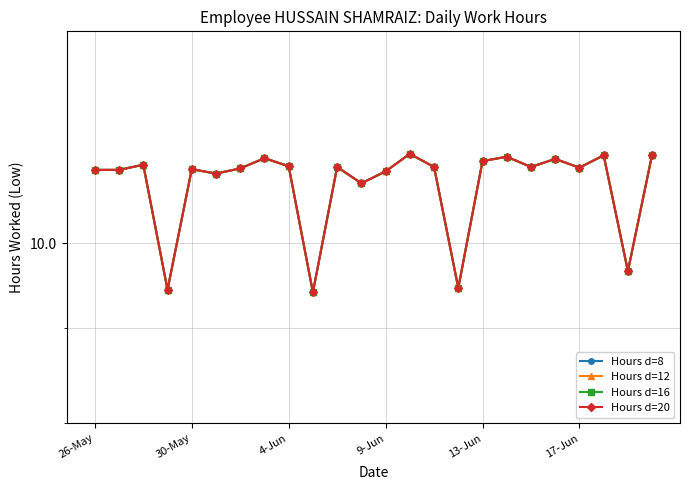

True or false: Hours d=16 has a value of 10.9 at 17-Jun.

True